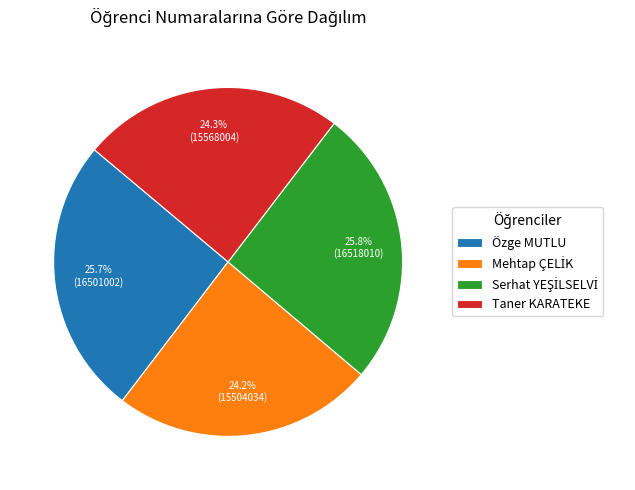

To the nearest percent, what percentage of the pie is Taner KARATEKE?

24%